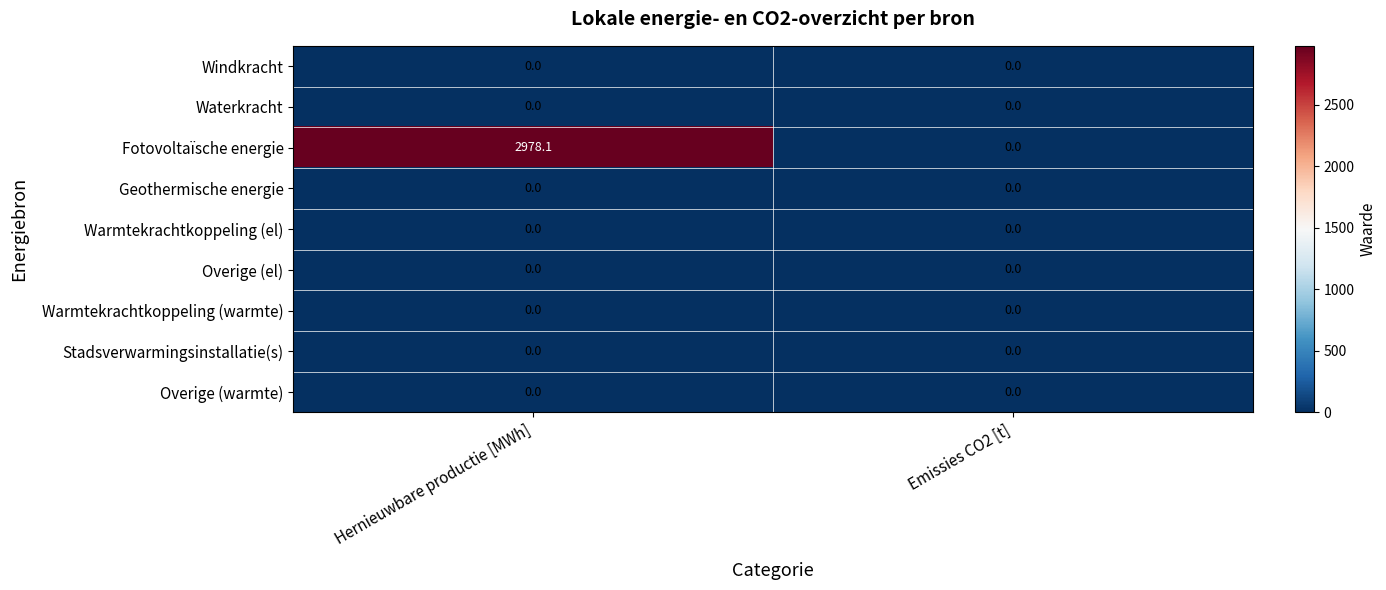

Which series changed the most between Hernieuwbare productie [MWh] and Emissies CO2 [t]?

Fotovoltaïsche energie